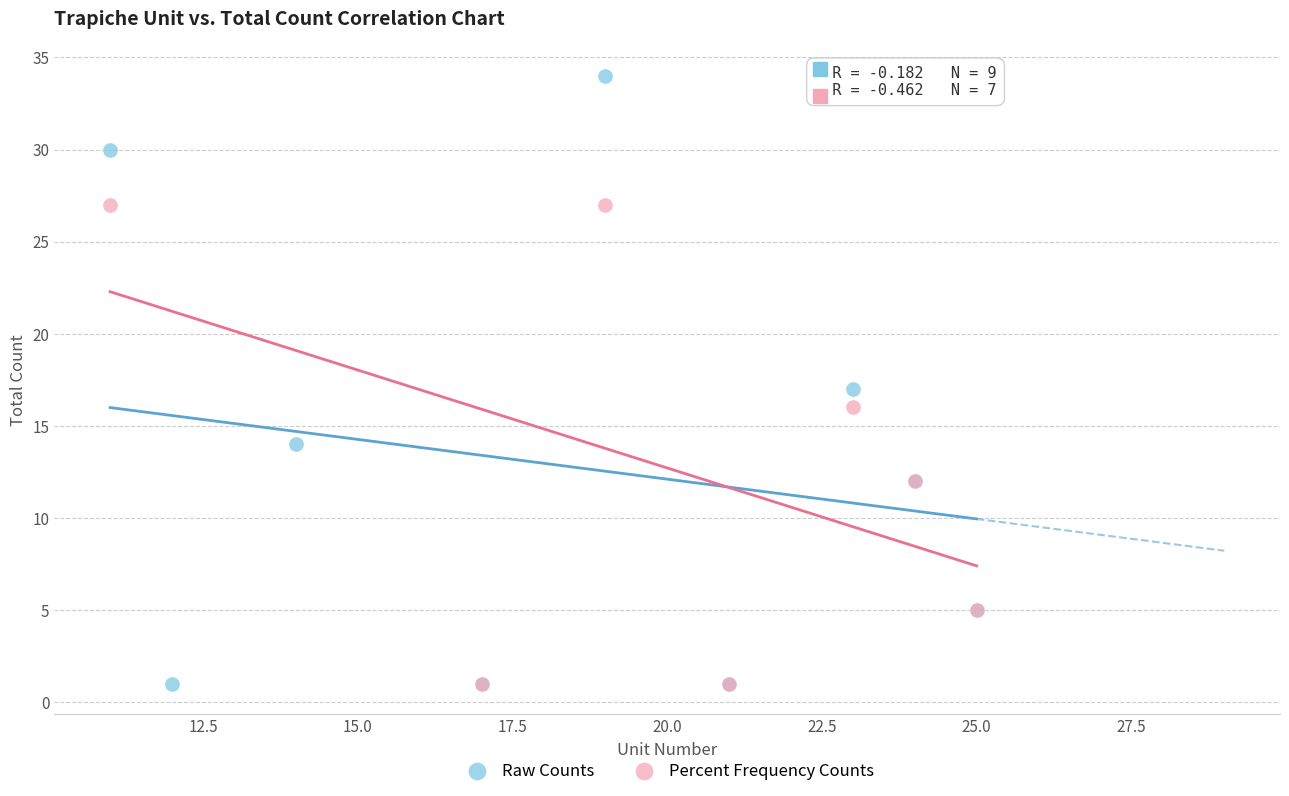

Which series has the widest spread of Y values?

Raw Counts